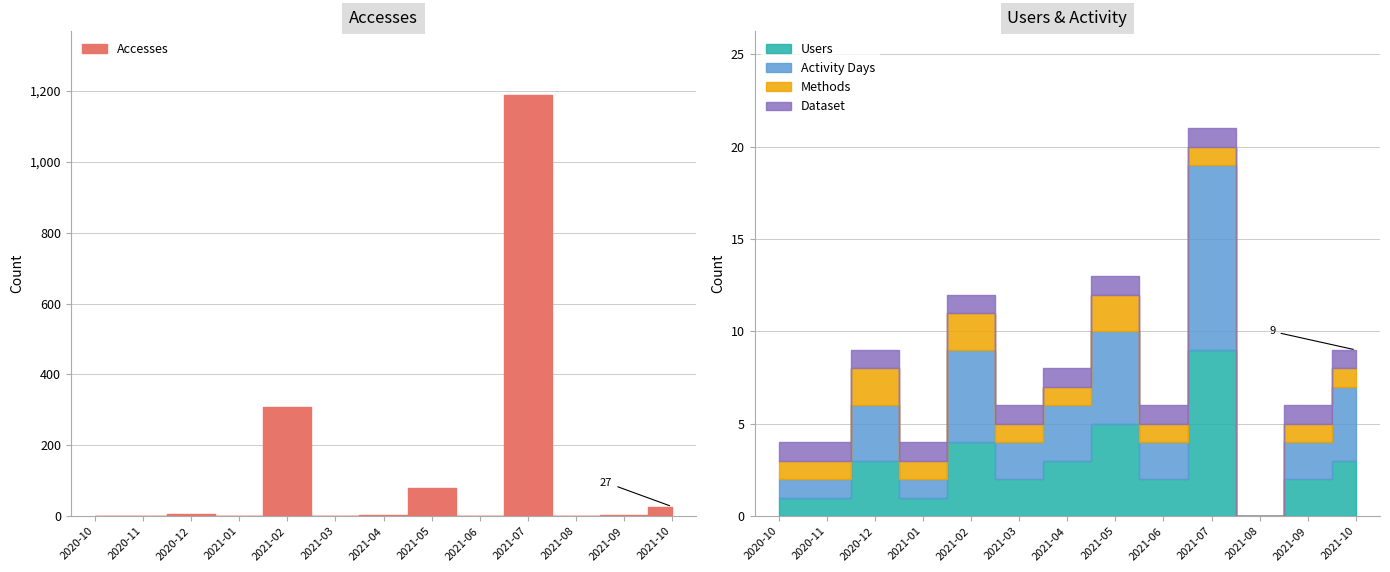

At how many categories does at least one series exceed 929?

1